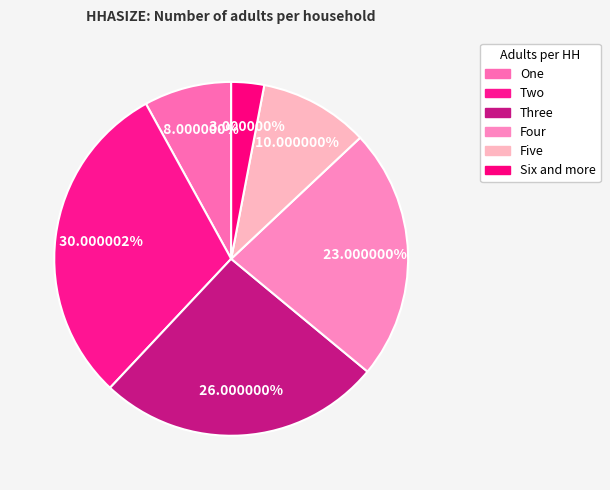

Between Four and Five, which is larger?

Four